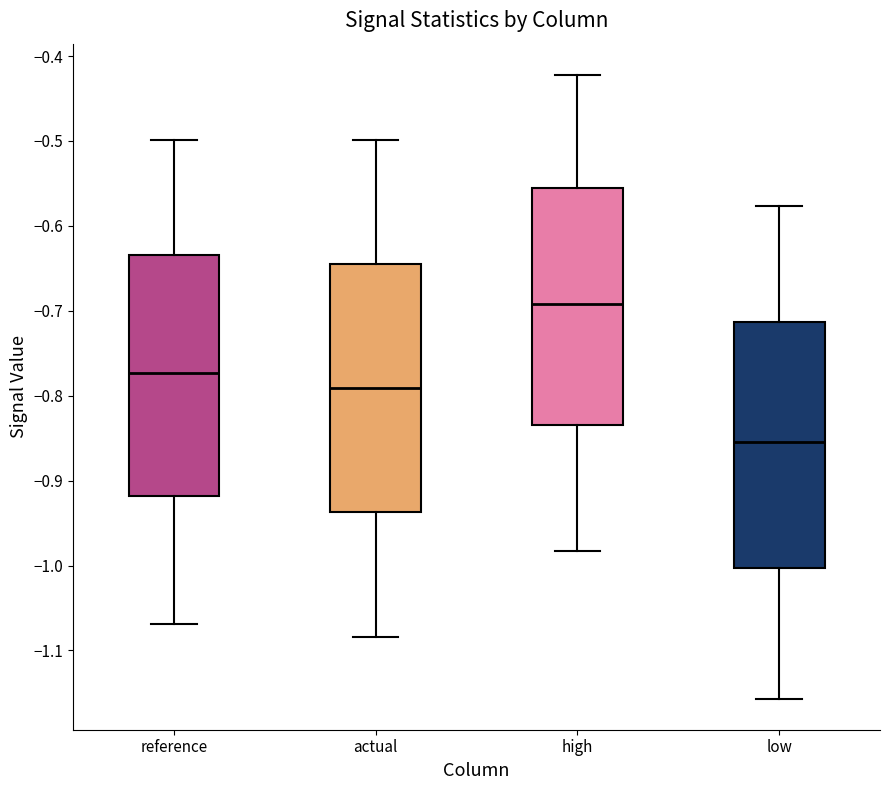

Where does the median line of the box for low sit on the y-axis? The values are not printed on the chart, so give them approximately, as read against the axis.

-0.85